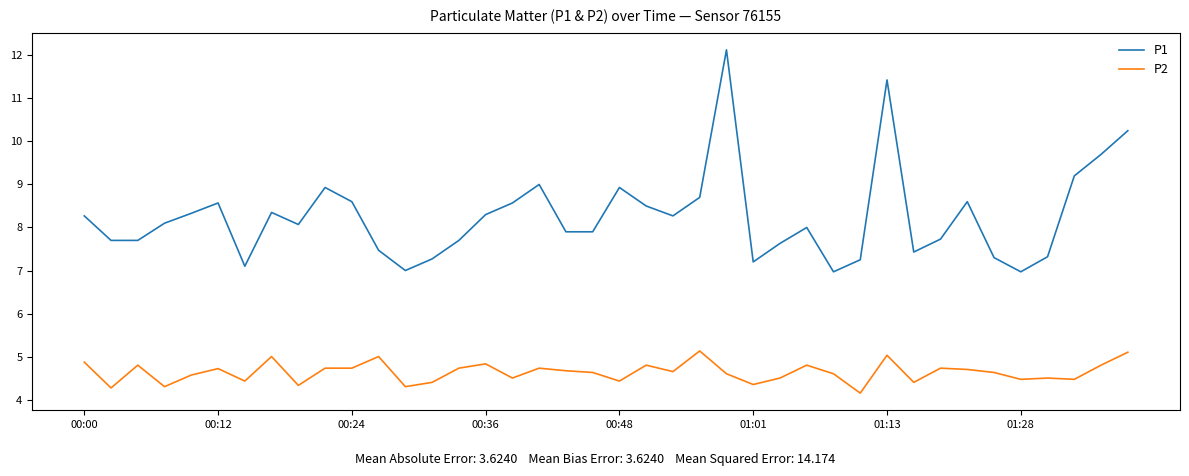

True or false: P2 has more than 0 interior local peaks.

True